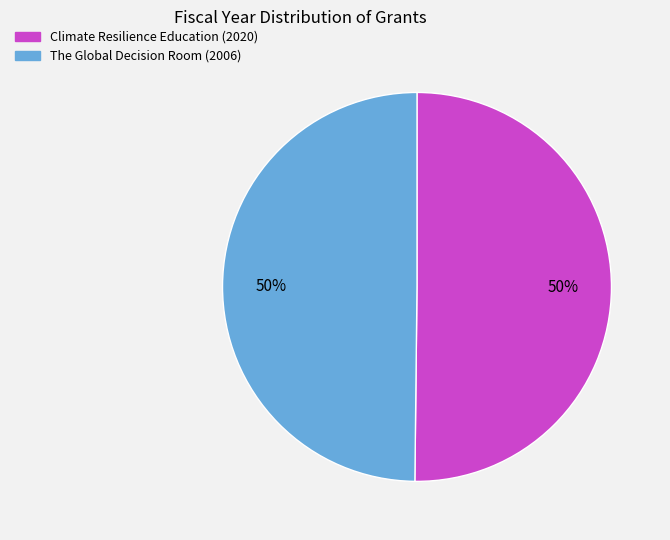

Approximately how many times larger is the value at Climate Resilience Education (2020) compared to The Global Decision Room (2006)?

1.0